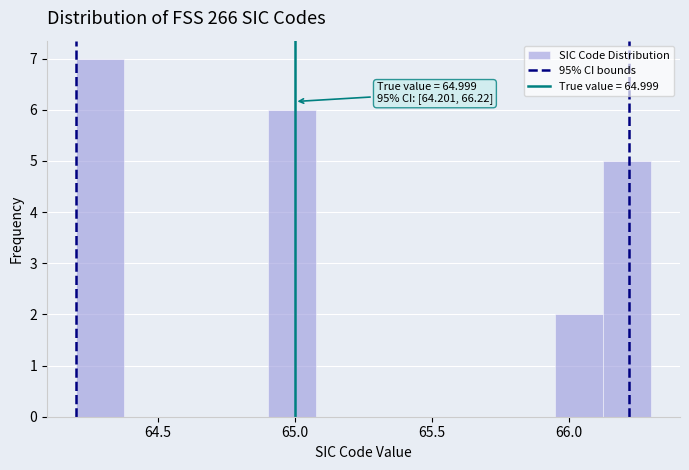

Read against the x-axis, roughly where is the centre of the tallest bar?

64.30